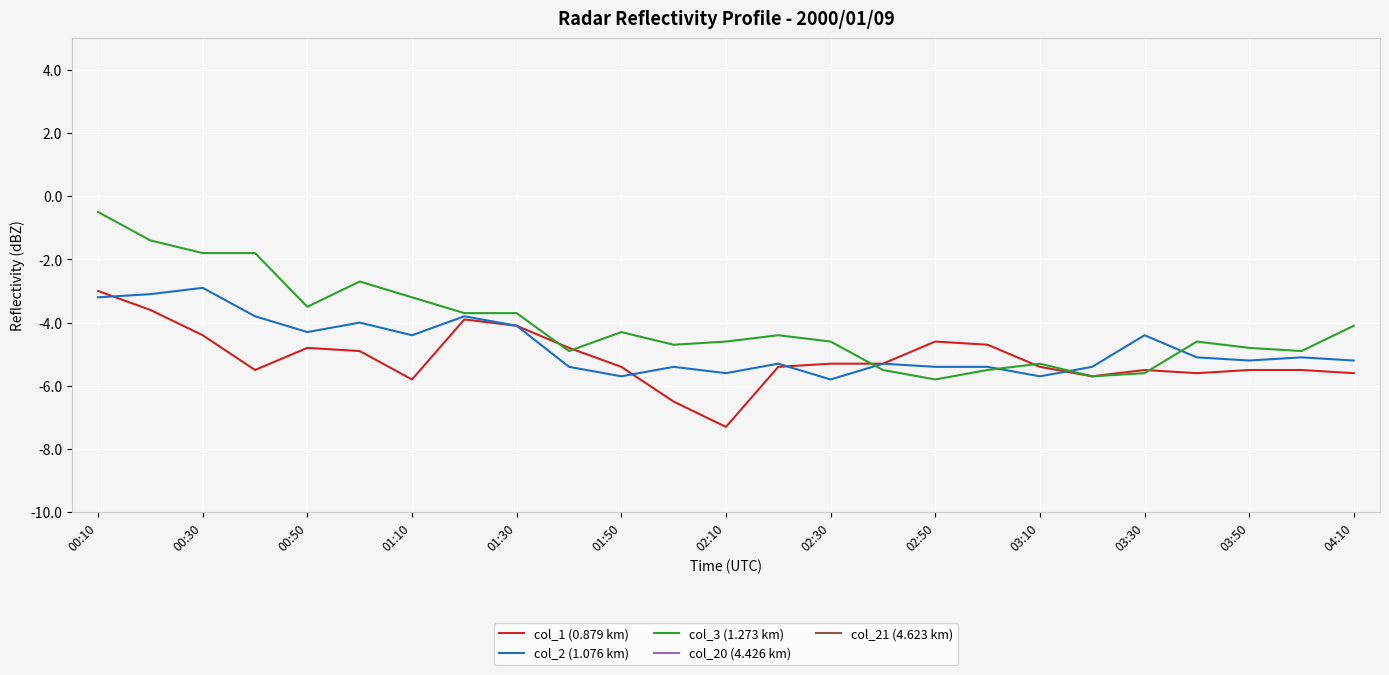

What is the minimum value for col_3 (1.273 km)?

-5.8